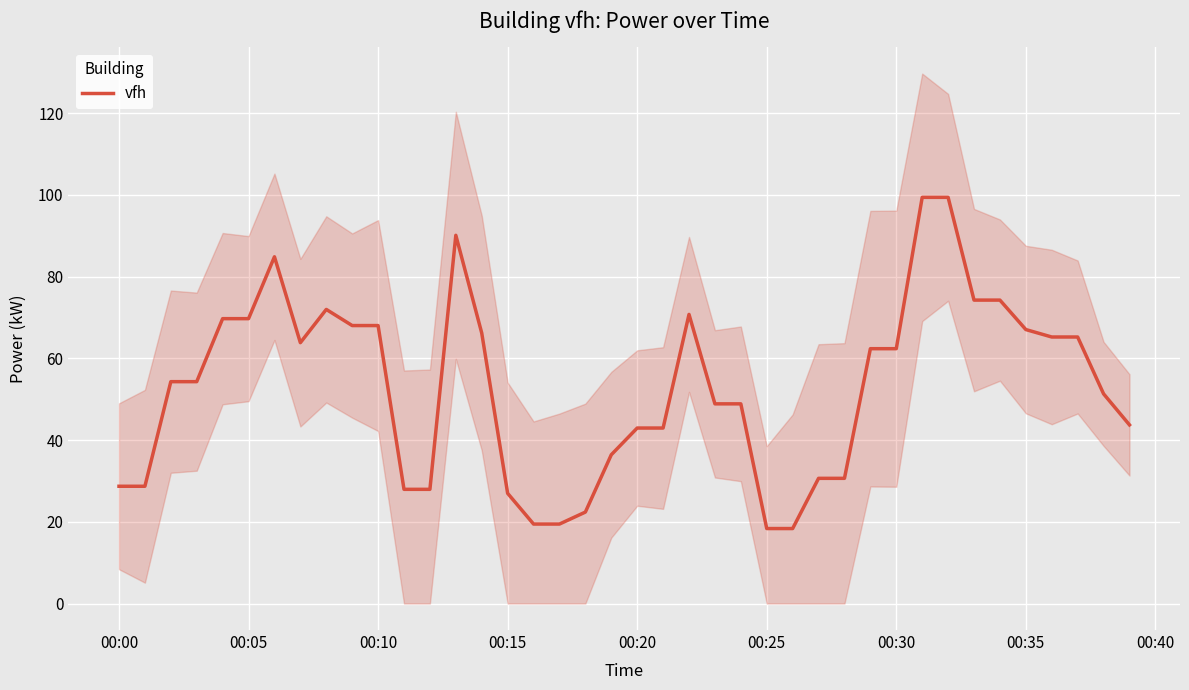

What is the value of the 10th point from the left?

68.0